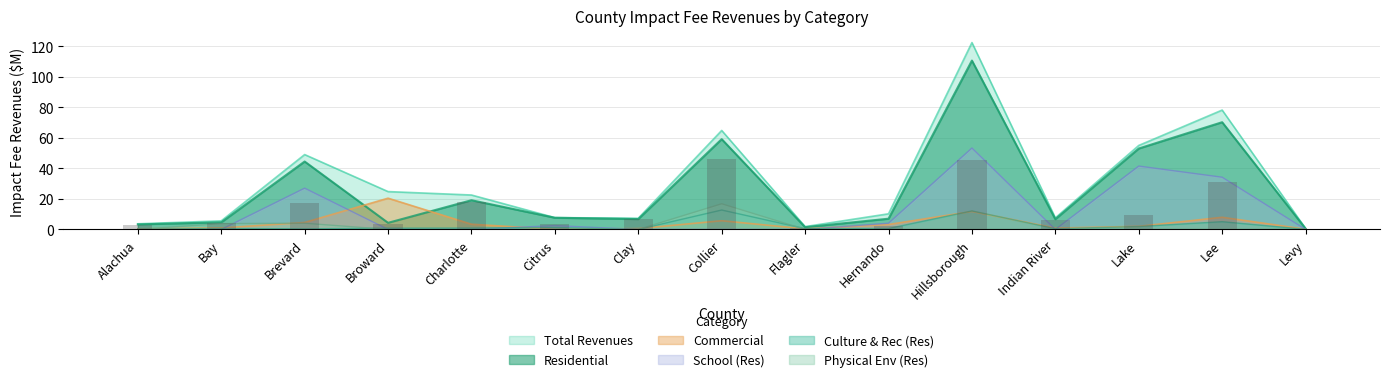

How many distinct data groups are displayed?

6